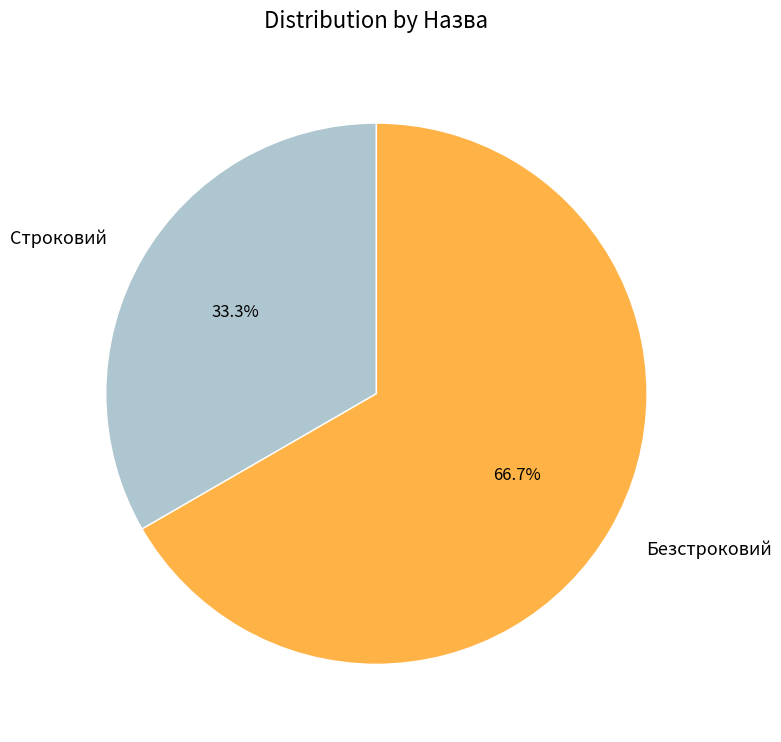

Which has a higher value, Безстроковий or Строковий?

Безстроковий